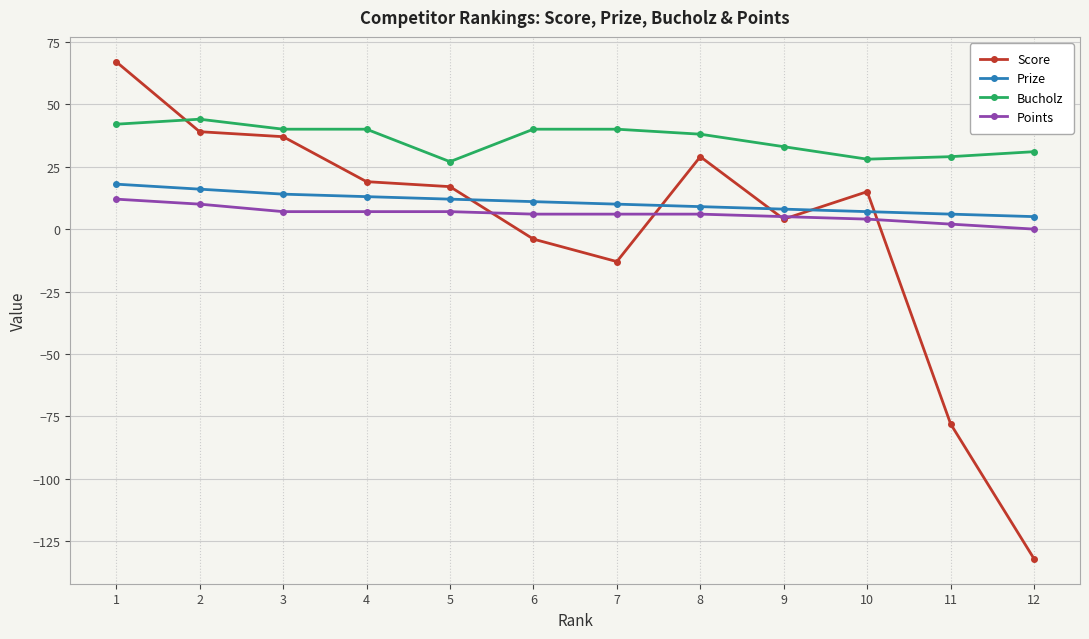

True or false: Prize and Points intersect in this chart.

False